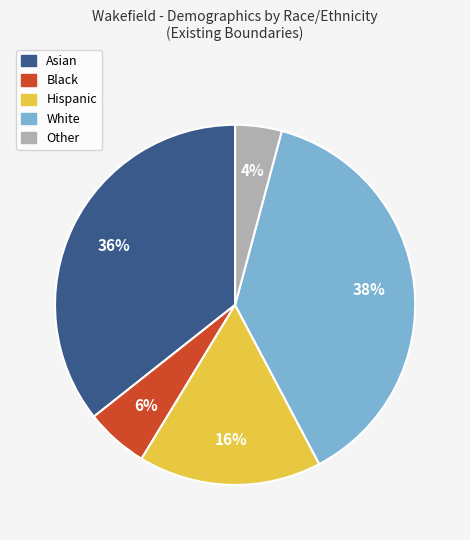

How many segments does this pie chart have?

5